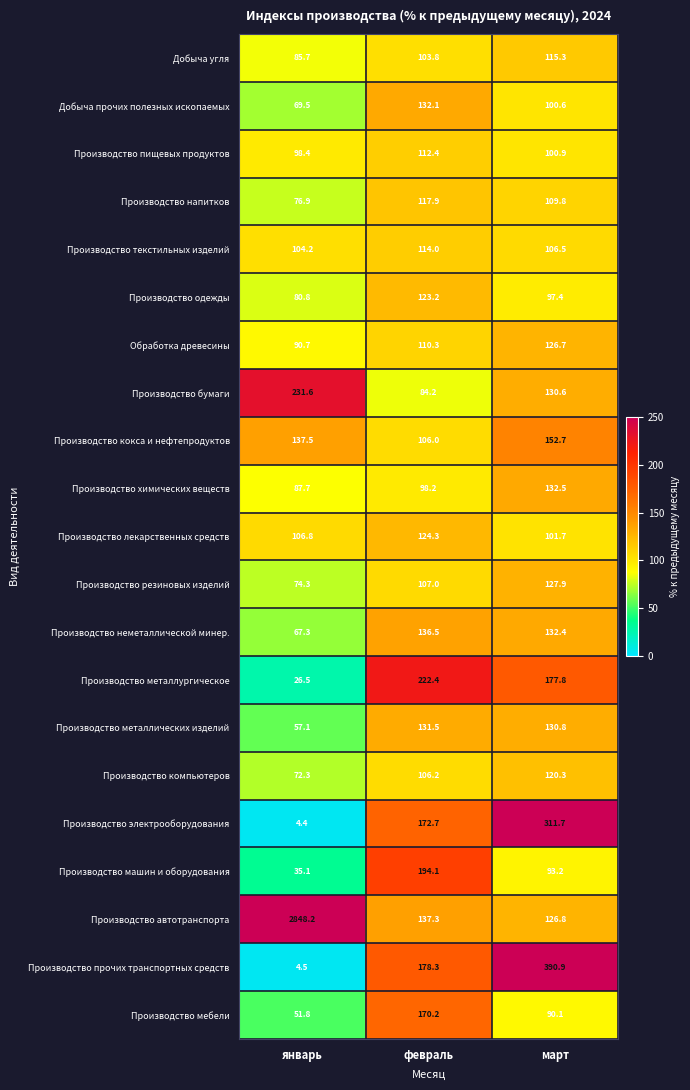

Which series has the largest range (max minus min)?

Производство автотранспорта